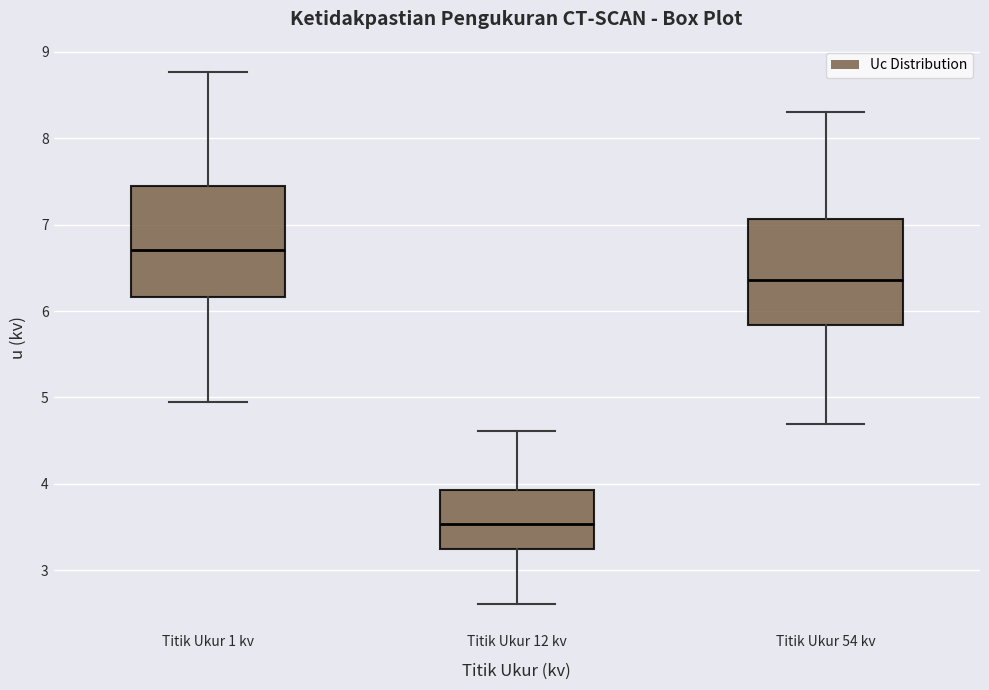

Where does the upper whisker of the box for Titik Ukur 12 kv end on the y-axis? The values are not printed on the chart, so give them approximately, as read against the axis.

4.6